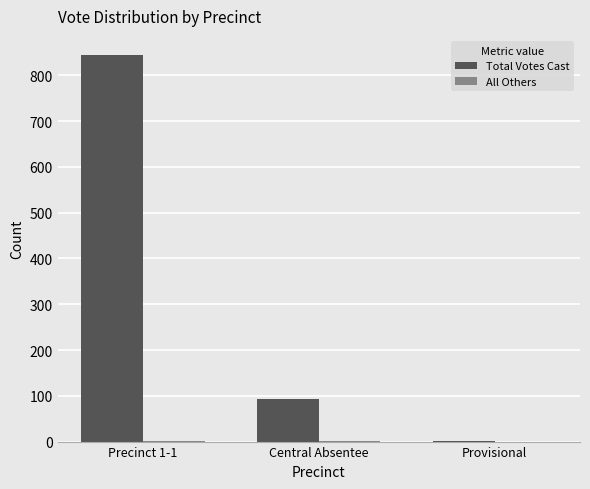

Where is Total Votes Cast nearest to the value 422?

Central Absentee